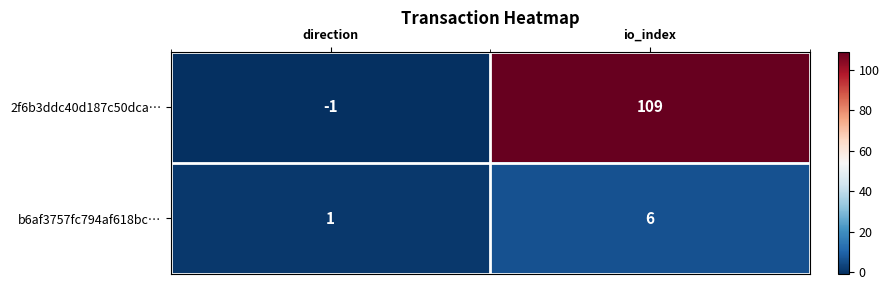

Which label corresponds to the smallest value in the chart?

direction